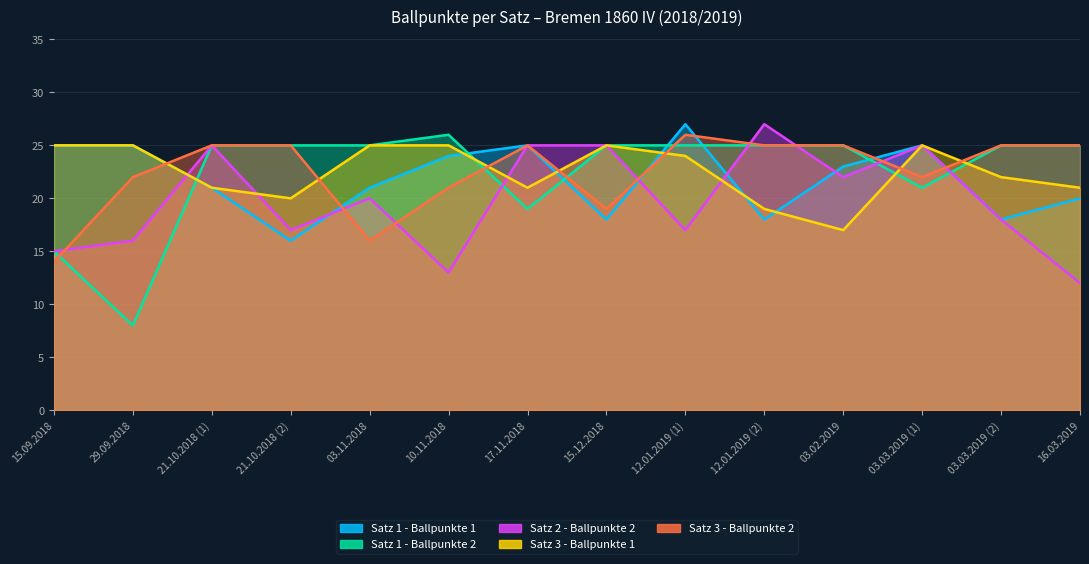

How many values in the Satz 1 - Ballpunkte 2 series exceed 25?

1